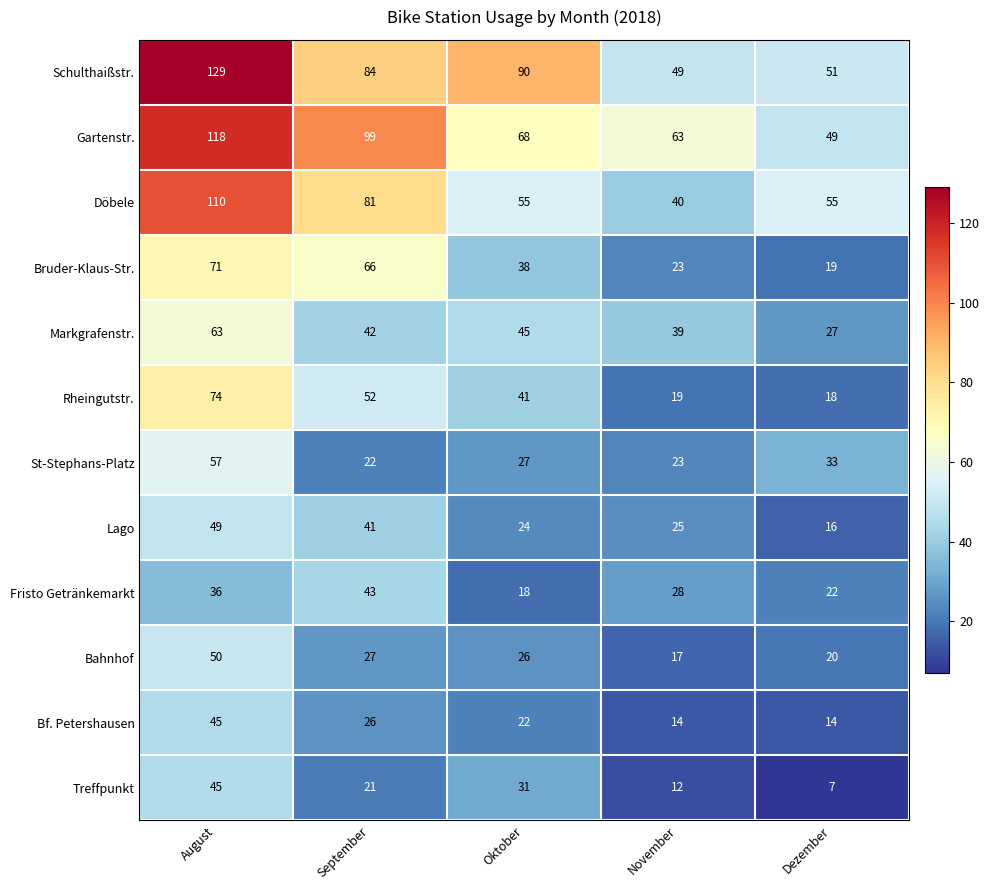

What is the average value of the St-Stephans-Platz series?

32